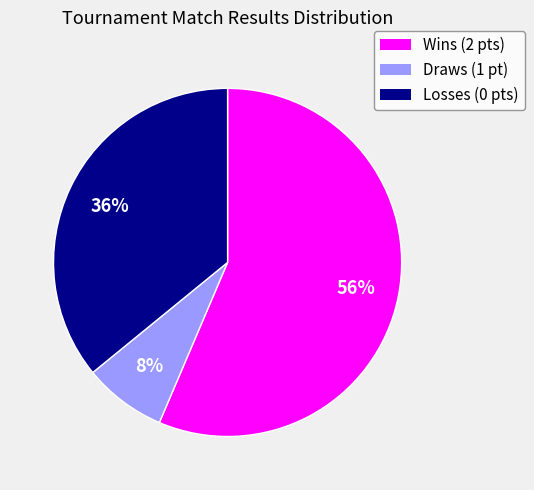

How many slices are in this pie chart?

3